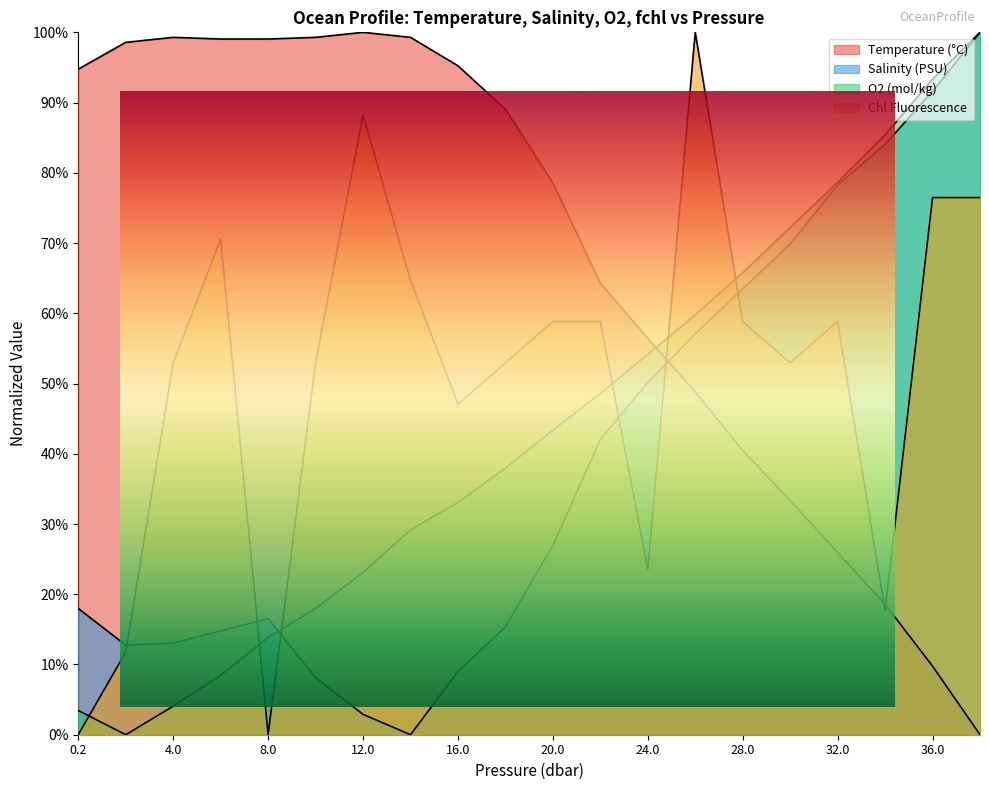

How many interior local peaks does the s series have?

1